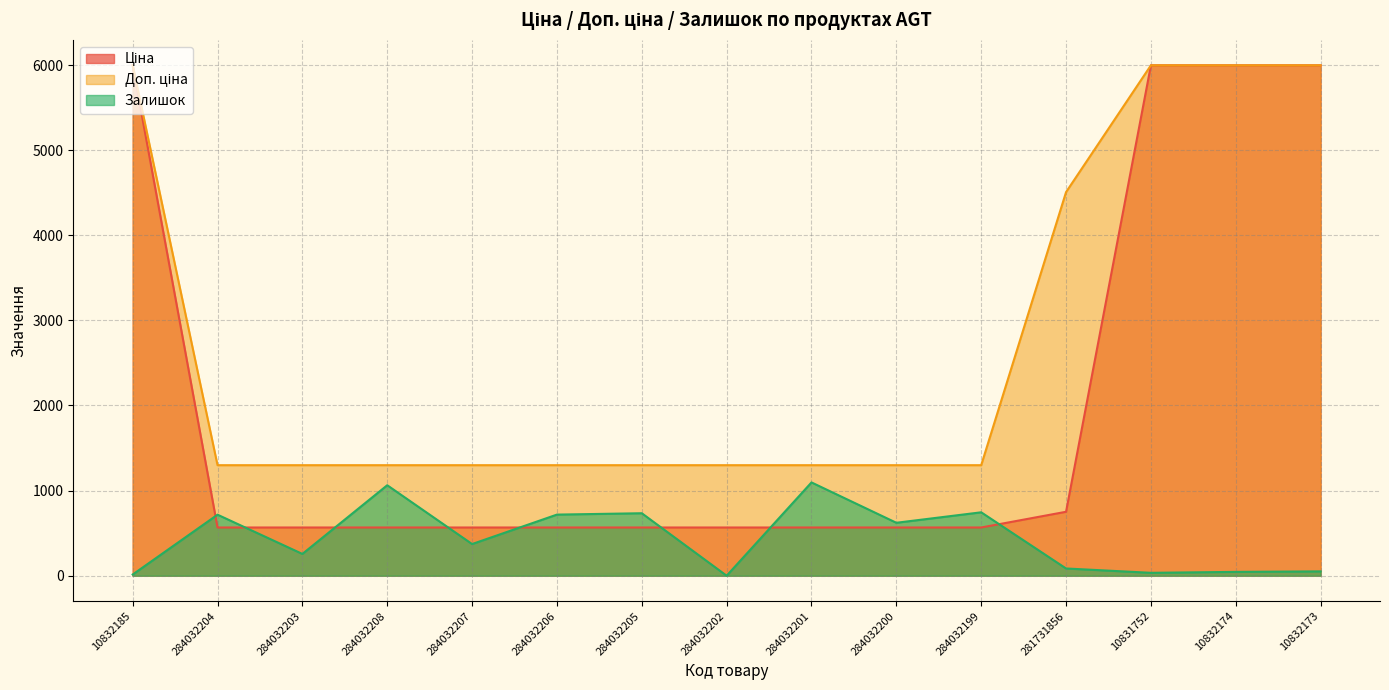

What is the approximate value of Доп. ціна at 284032206?

1298.6